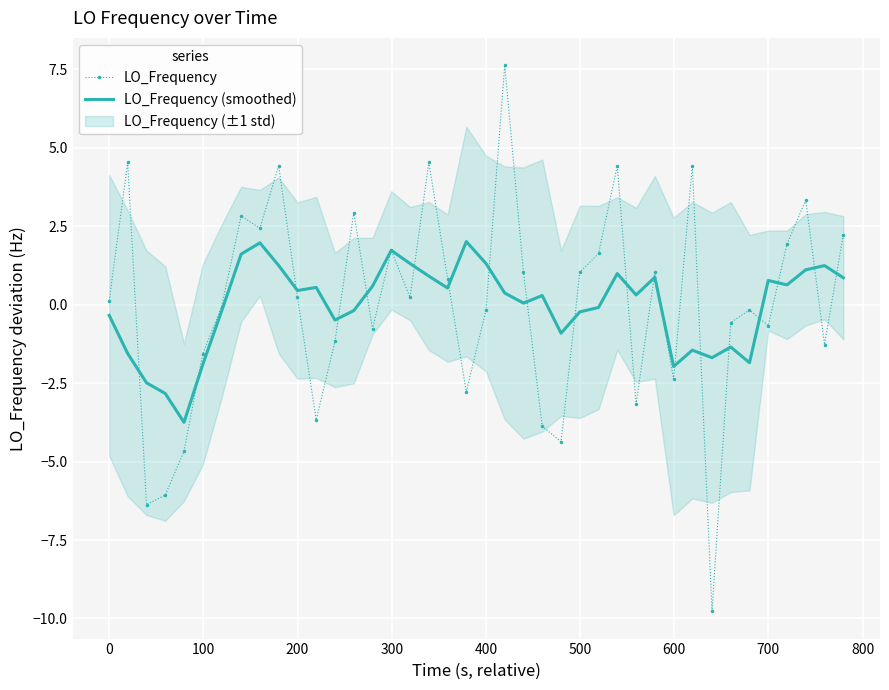

Reading left to right, what are all the values shown in this chart?

LO_Frequency: 0.1	4.5	-6.4	-6.1	-4.7	-1.6	-0.1	2.8	2.4	4.4	0.2	-3.7	-1.2	2.9	-0.8	1.7	0.2	4.5	0.8	-2.8	-0.2	7.6	1.0	-3.9	-4.4	1.0	1.6	4.4	-3.2	1.0	-2.4	4.4	-9.8	-0.6	-0.2	-0.7	1.9	3.3	-1.3	2.2
LO_Frequency (smoothed): -0.3	-1.6	-2.5	-2.8	-3.8	-1.9	-0.2	1.6	2.0	1.2	0.4	0.5	-0.5	-0.2	0.6	1.7	1.3	0.9	0.5	2.0	1.3	0.4	0.0	0.3	-0.9	-0.2	-0.1	1.0	0.3	0.9	-2.0	-1.5	-1.7	-1.4	-1.9	0.8	0.6	1.1	1.2	0.9